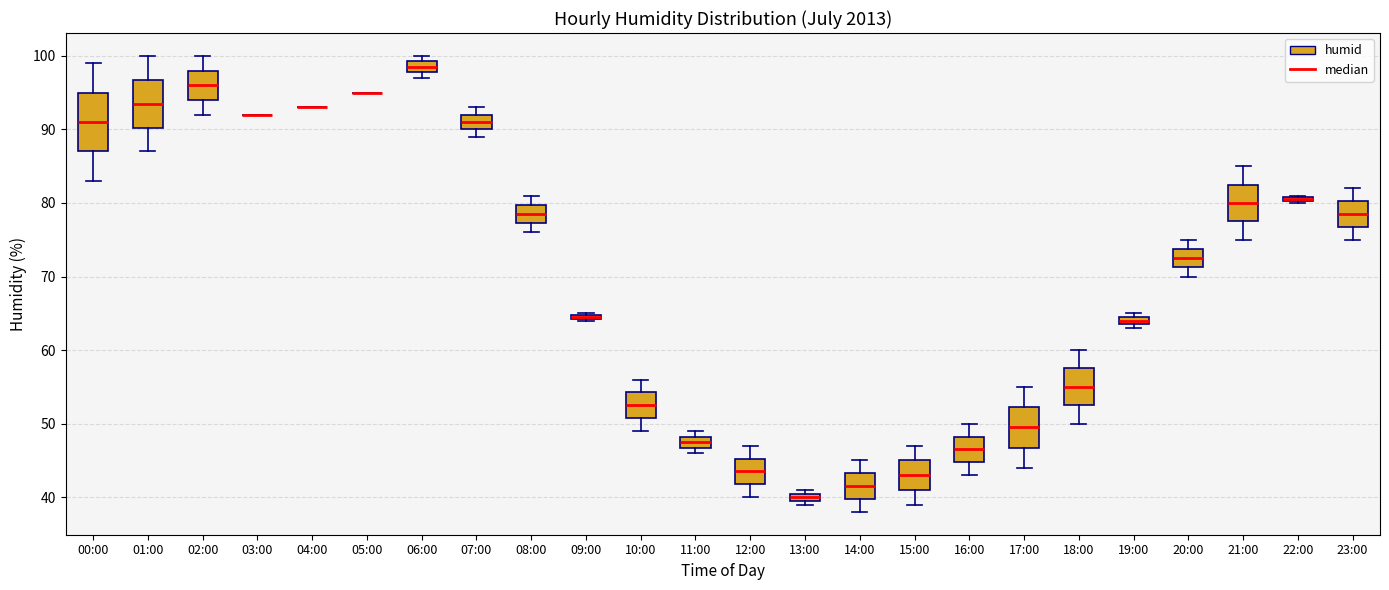

Where is the lower edge of the box for 01:00 on the y-axis? The values are not printed on the chart, so give them approximately, as read against the axis.

90